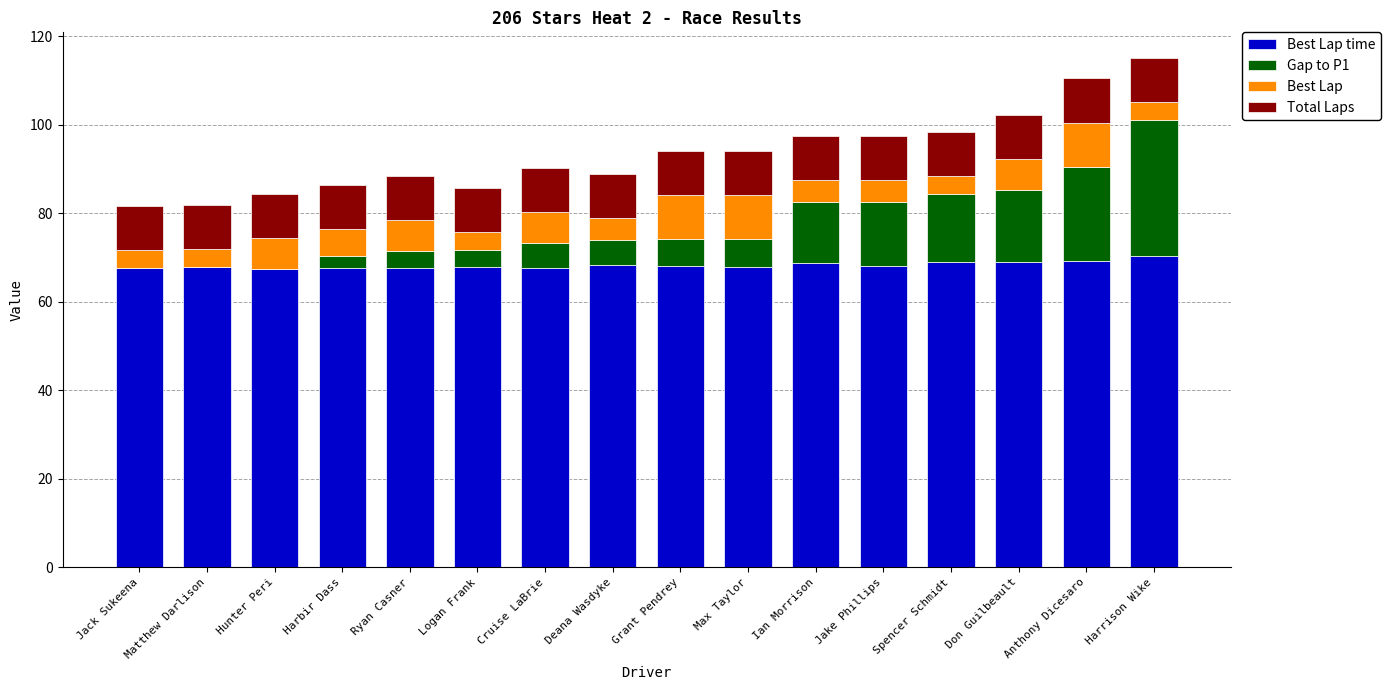

What is the difference between the maximum and second lowest values in the Gap to P1 series?

30.8